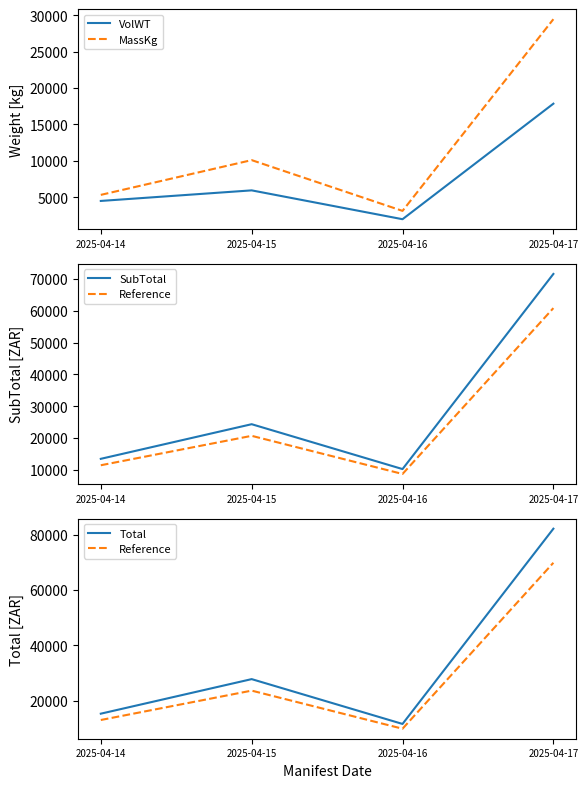

Reading left to right, what are all the values shown in this chart?

VolWT: 4495.9	5947.2	1986.0	17850.4
MassKg: 5328.0	10101.0	3129.5	29451.5
SubTotal: 13483.2	24370.4	10260.4	71618.0
Reference: 12972.4	23612.2	9812.0	69924.3
Total: 15261.6	27779.1	11543.6	82263.9